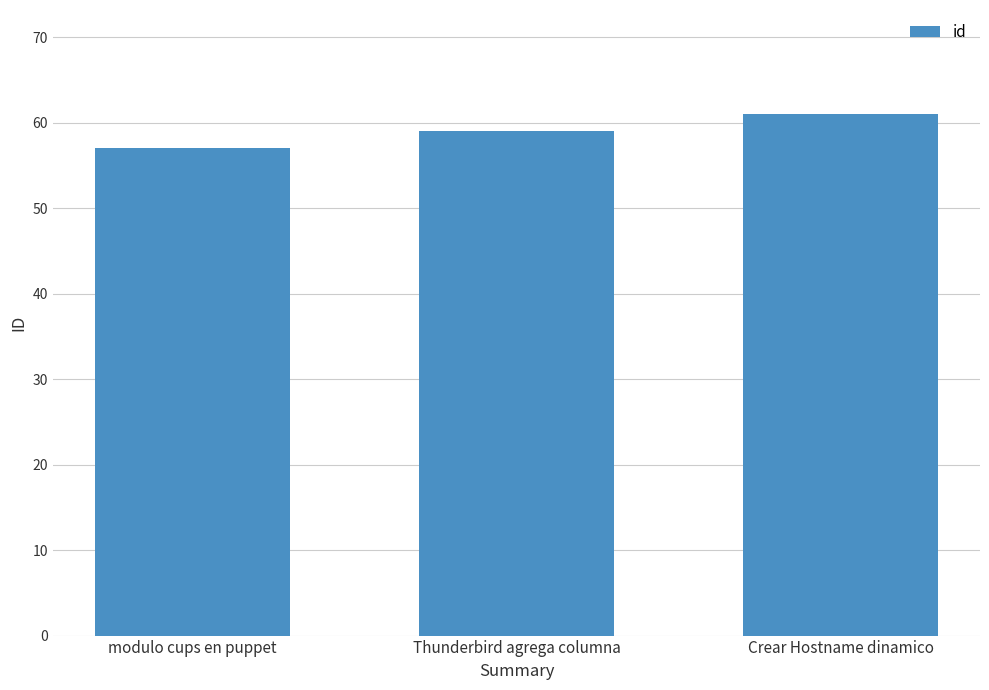

Reading left to right, transcribe all the data shown in this chart.

57	59	61